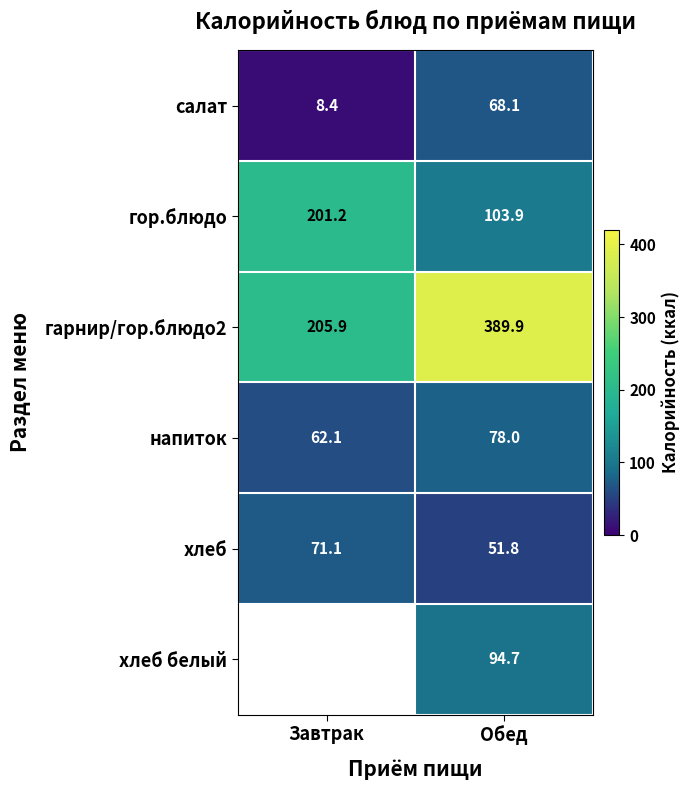

At which label does гор.блюдо first exceed 201?

Завтрак